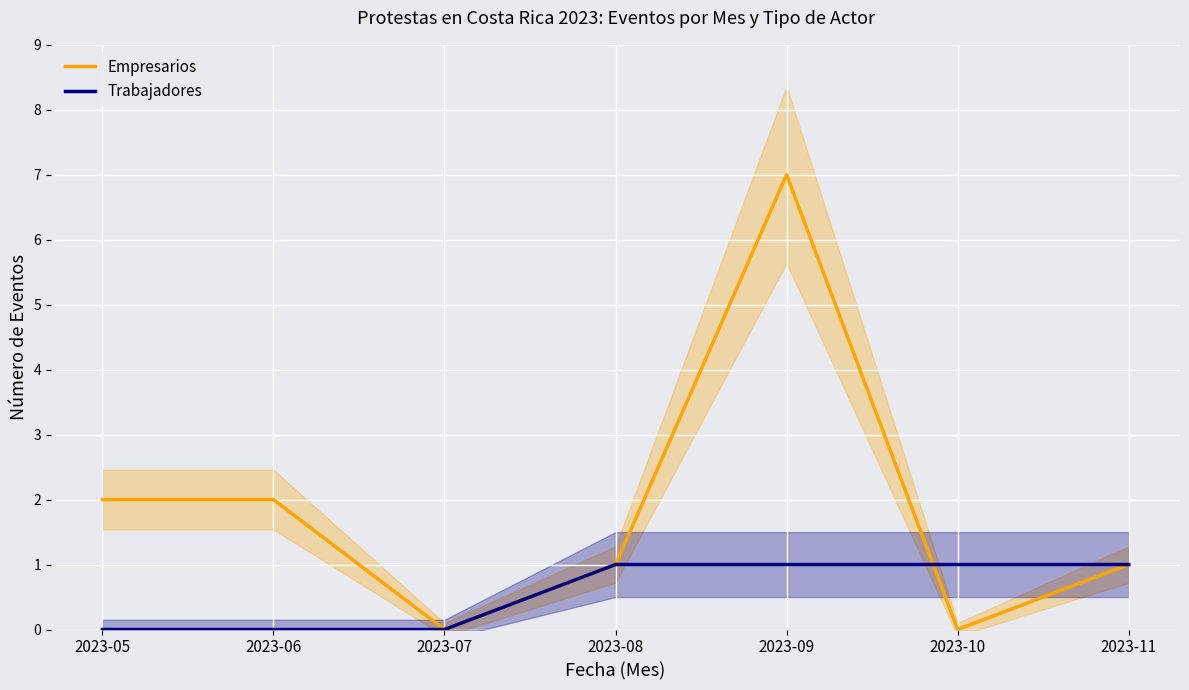

Which label corresponds to the smallest value in the chart?

2023-07